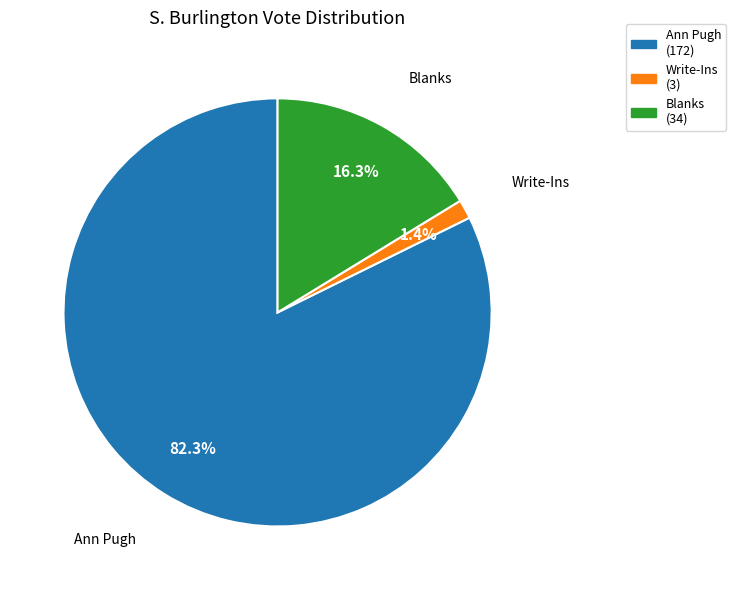

True or false: Blanks accounts for 24% of the total.

False